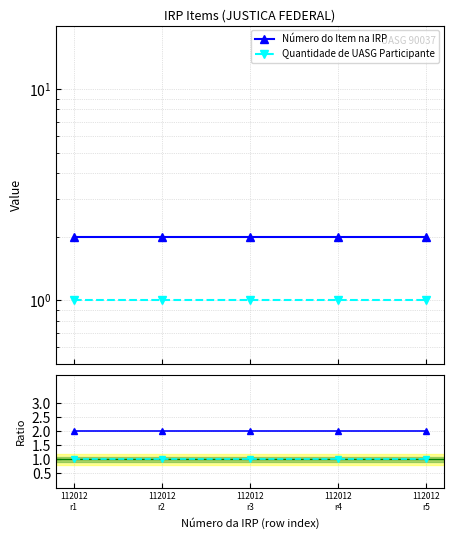

Between 112012
r5 and 112012
r3, which is larger?

112012
r5